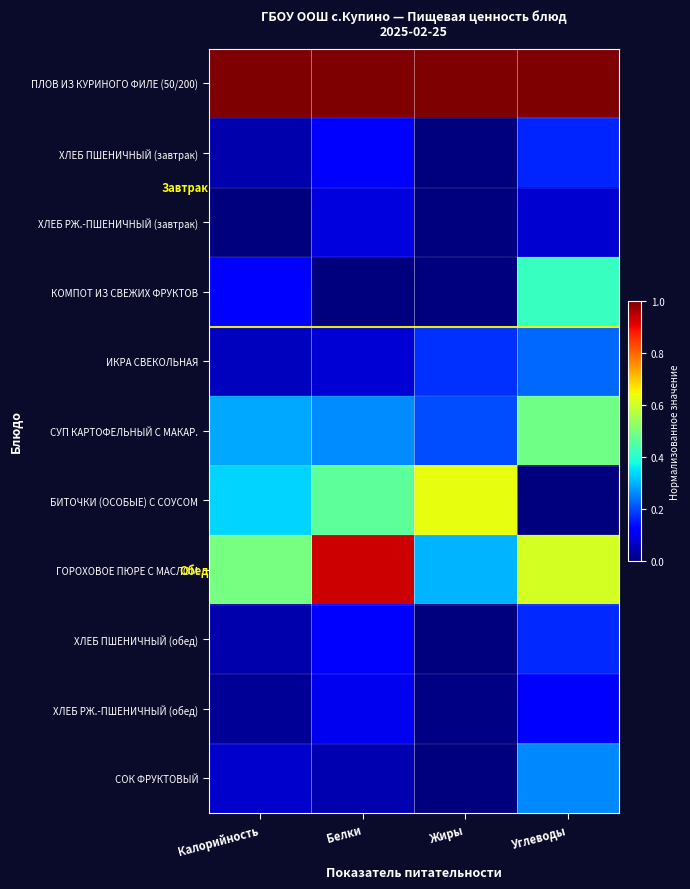

Reading left to right, list all the values displayed in this chart.

ПЛОВ ИЗ КУРИНОГО ФИЛЕ (50/200): Калорийность=1.0	Белки=1.0	Жиры=1.0	Углеводы=1.0
ХЛЕБ ПШЕНИЧНЫЙ (завтрак): Калорийность=0.0	Белки=0.1	Жиры=0.0	Углеводы=0.2
ХЛЕБ РЖ.-ПШЕНИЧНЫЙ (завтрак): Калорийность=0.0	Белки=0.1	Жиры=0.0	Углеводы=0.1
КОМПОТ ИЗ СВЕЖИХ ФРУКТОВ: Калорийность=0.1	Белки=0.0	Жиры=0.0	Углеводы=0.4
ИКРА СВЕКОЛЬНАЯ: Калорийность=0.1	Белки=0.1	Жиры=0.2	Углеводы=0.2
СУП КАРТОФЕЛЬНЫЙ С МАКАР.: Калорийность=0.3	Белки=0.3	Жиры=0.2	Углеводы=0.5
БИТОЧКИ (ОСОБЫЕ) С СОУСОМ: Калорийность=0.3	Белки=0.5	Жиры=0.6	Углеводы=0.0
ГОРОХОВОЕ ПЮРЕ С МАСЛОМ: Калорийность=0.5	Белки=0.9	Жиры=0.3	Углеводы=0.6
ХЛЕБ ПШЕНИЧНЫЙ (обед): Калорийность=0.0	Белки=0.1	Жиры=0.0	Углеводы=0.2
ХЛЕБ РЖ.-ПШЕНИЧНЫЙ (обед): Калорийность=0.0	Белки=0.1	Жиры=0.0	Углеводы=0.1
СОК ФРУКТОВЫЙ: Калорийность=0.1	Белки=0.0	Жиры=0.0	Углеводы=0.3